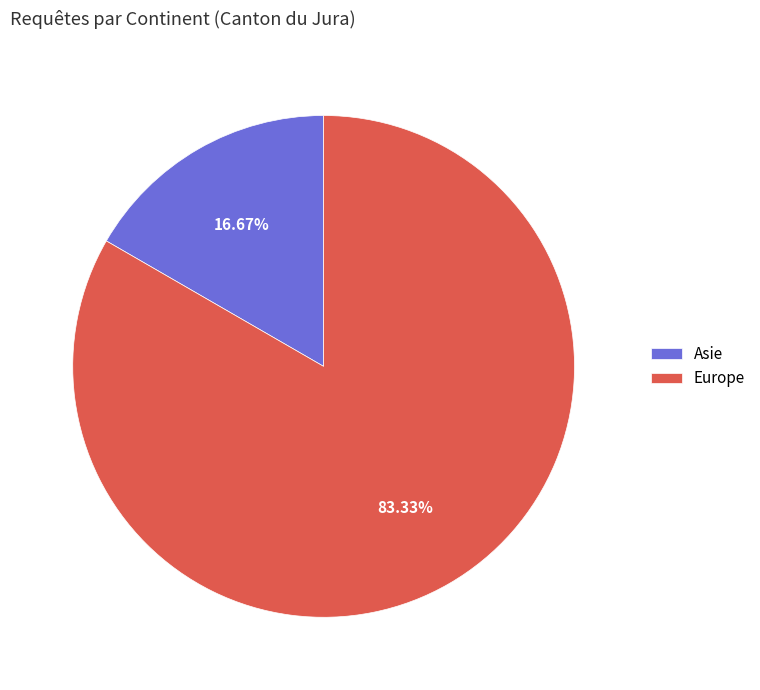

How many segments does this pie chart have?

2